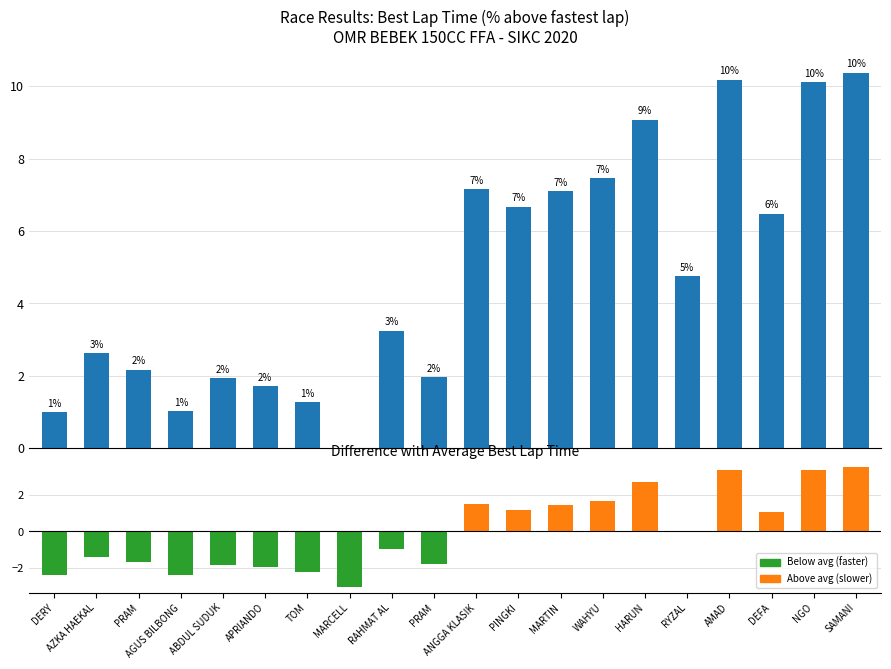

The chart shows a value of 12.8 at ANGGA KLASIK. True or false?

False